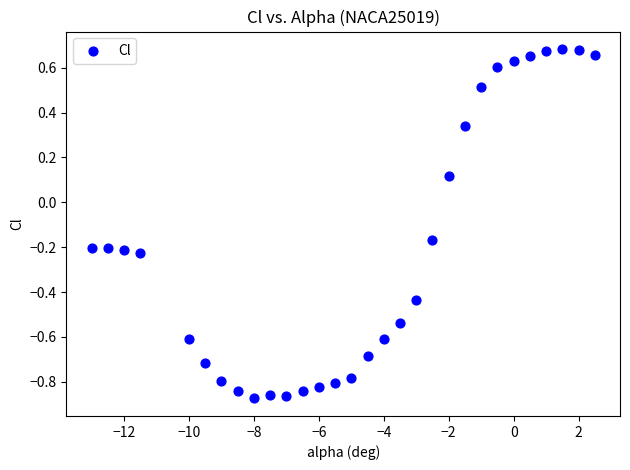

What is the range of X values (max minus min)?

15.5